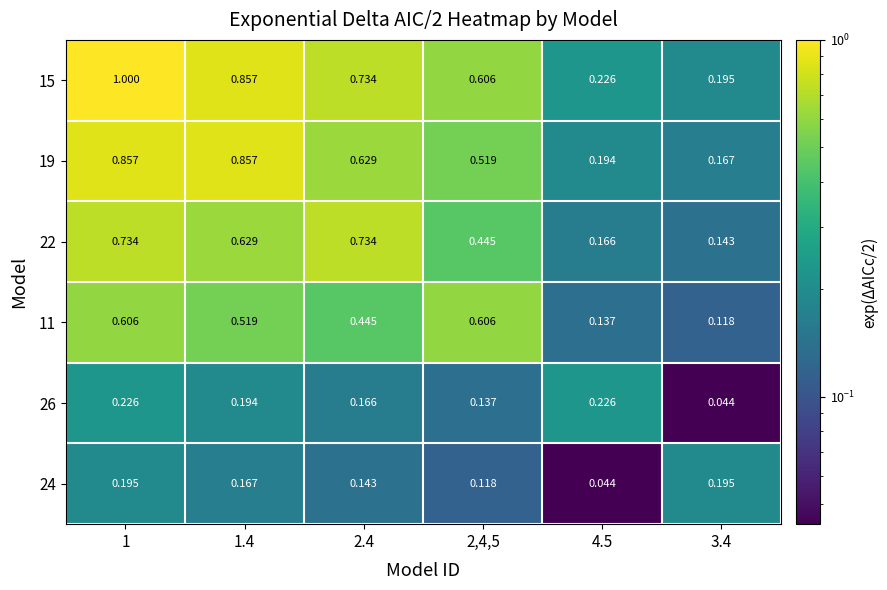

Is the value of 22 at 1 greater than the value of 15 at 4.5?

Yes